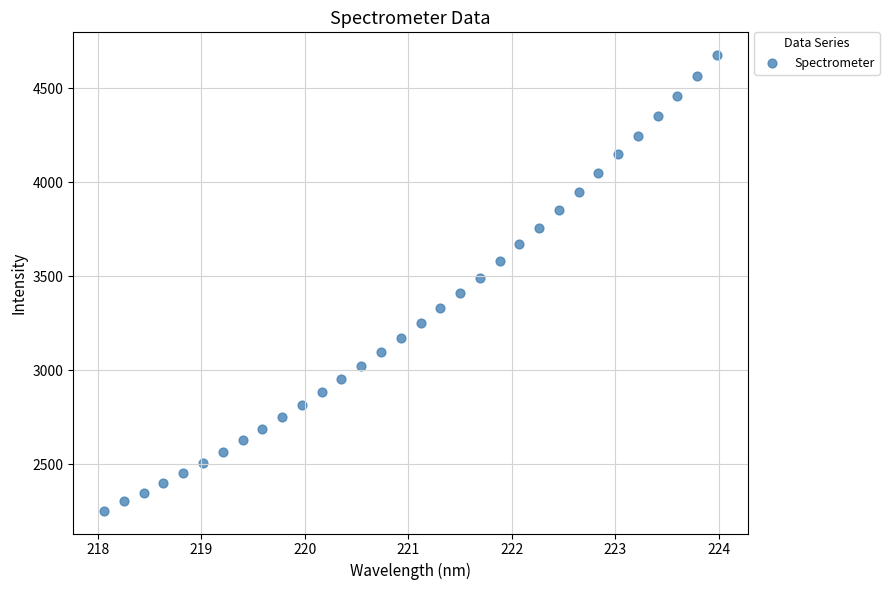

What is the range of Y values (max minus min)?

2422.7